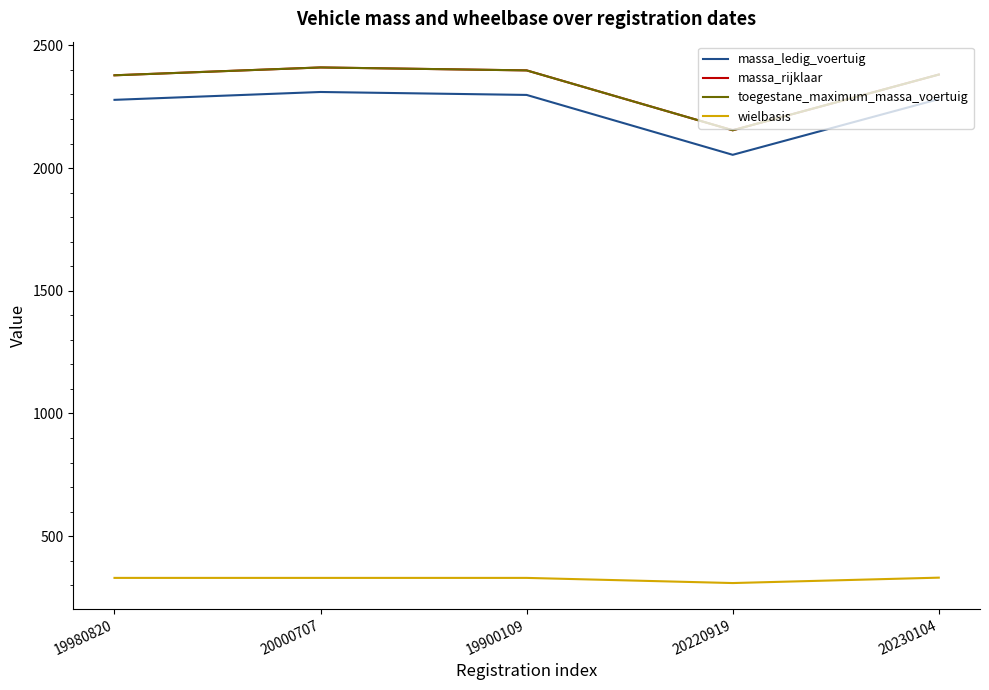

Does the chart display data point markers on the line(s)?

No